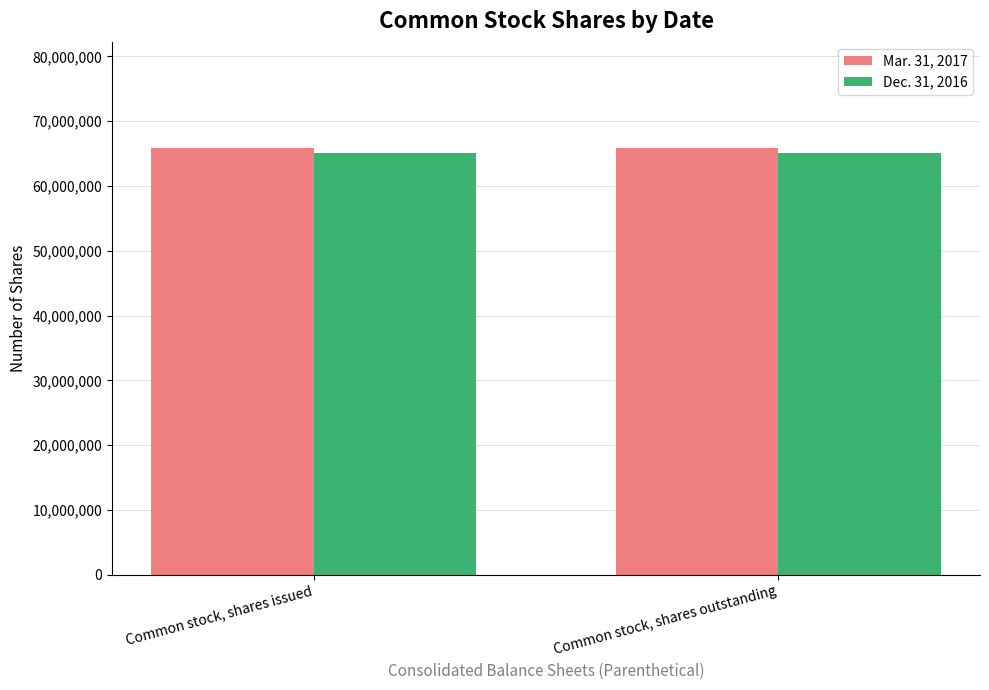

Is the value of Mar. 31, 2017 at Common stock, shares issued greater than the value of Dec. 31, 2016 at Common stock, shares issued?

Yes